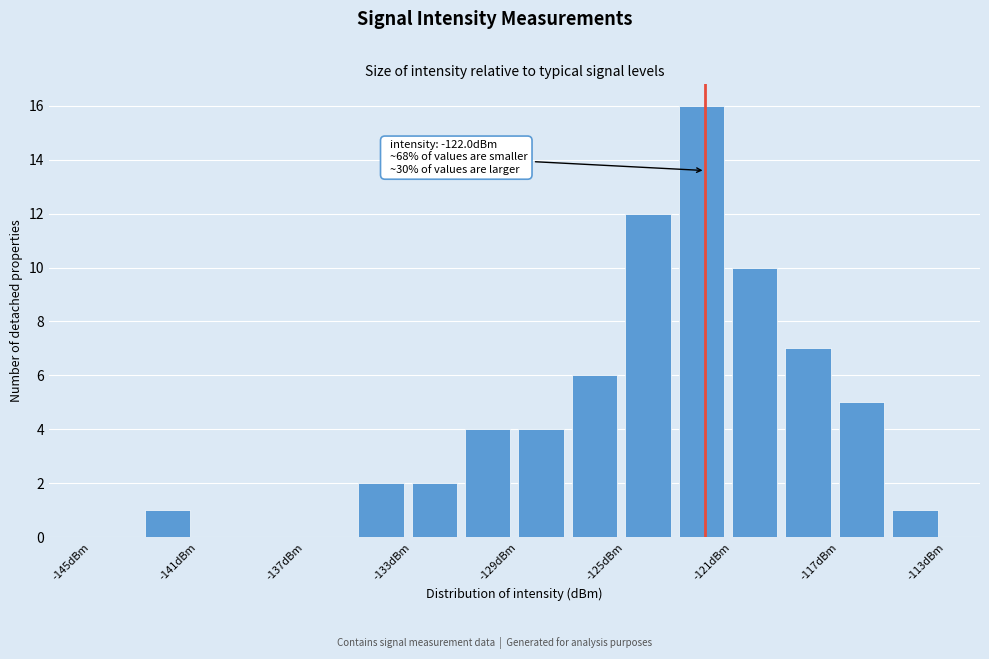

Which range on the x-axis has the tallest bar?

-123 to -121